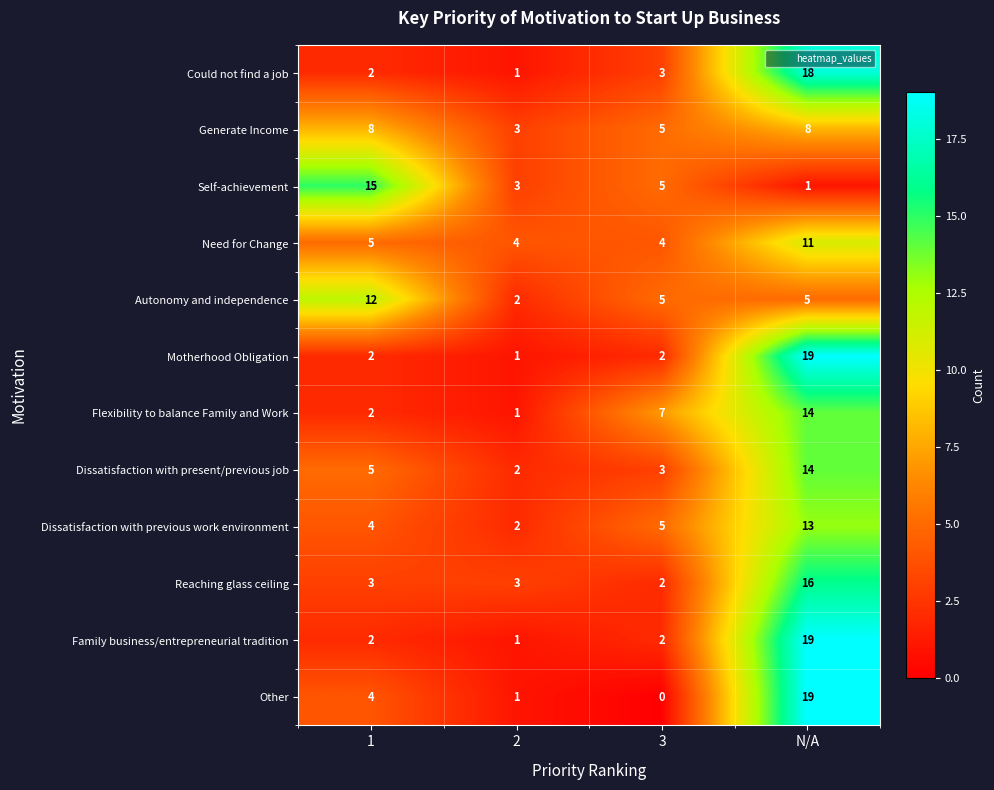

True or false: Family business/entrepreneurial tradition has a value of 0 at 2.

False